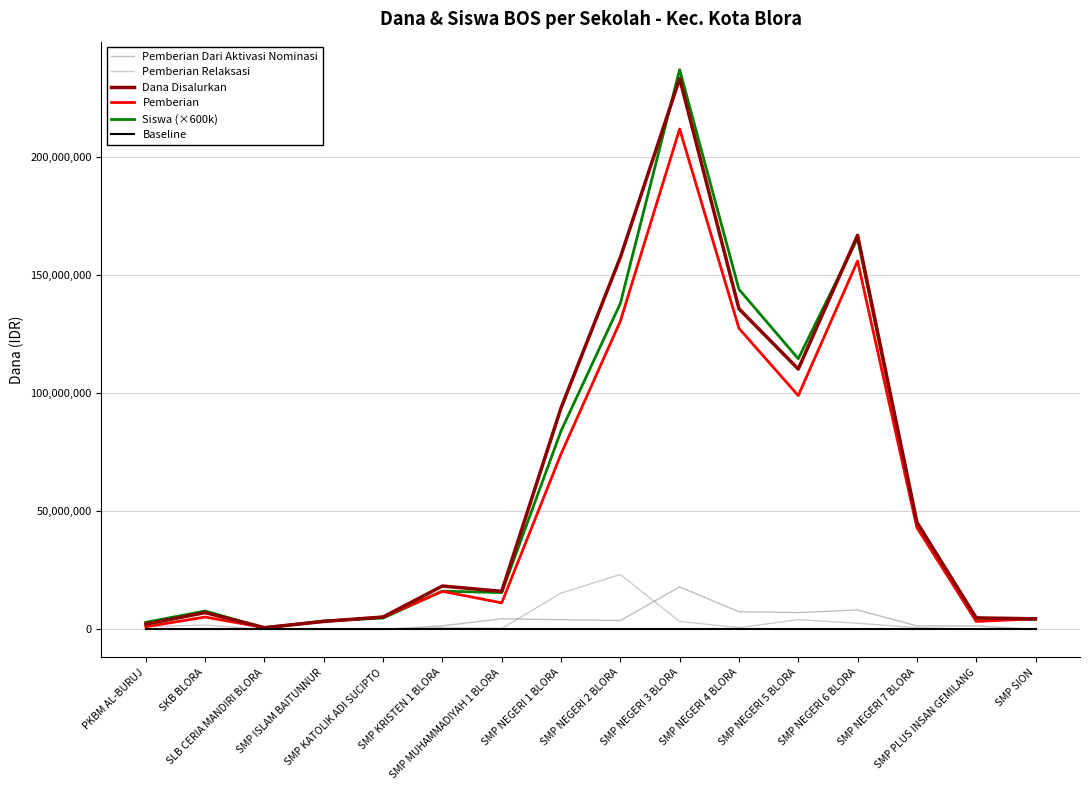

Which series has the largest range (max minus min)?

Siswa (×600k)